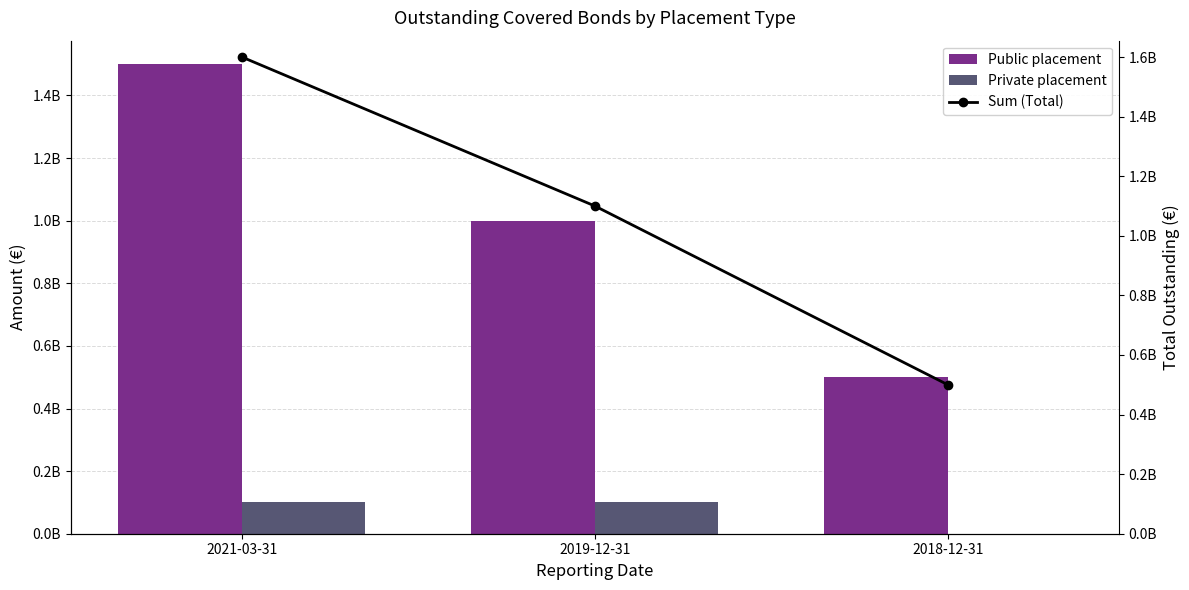

How many data points does each series have?

3